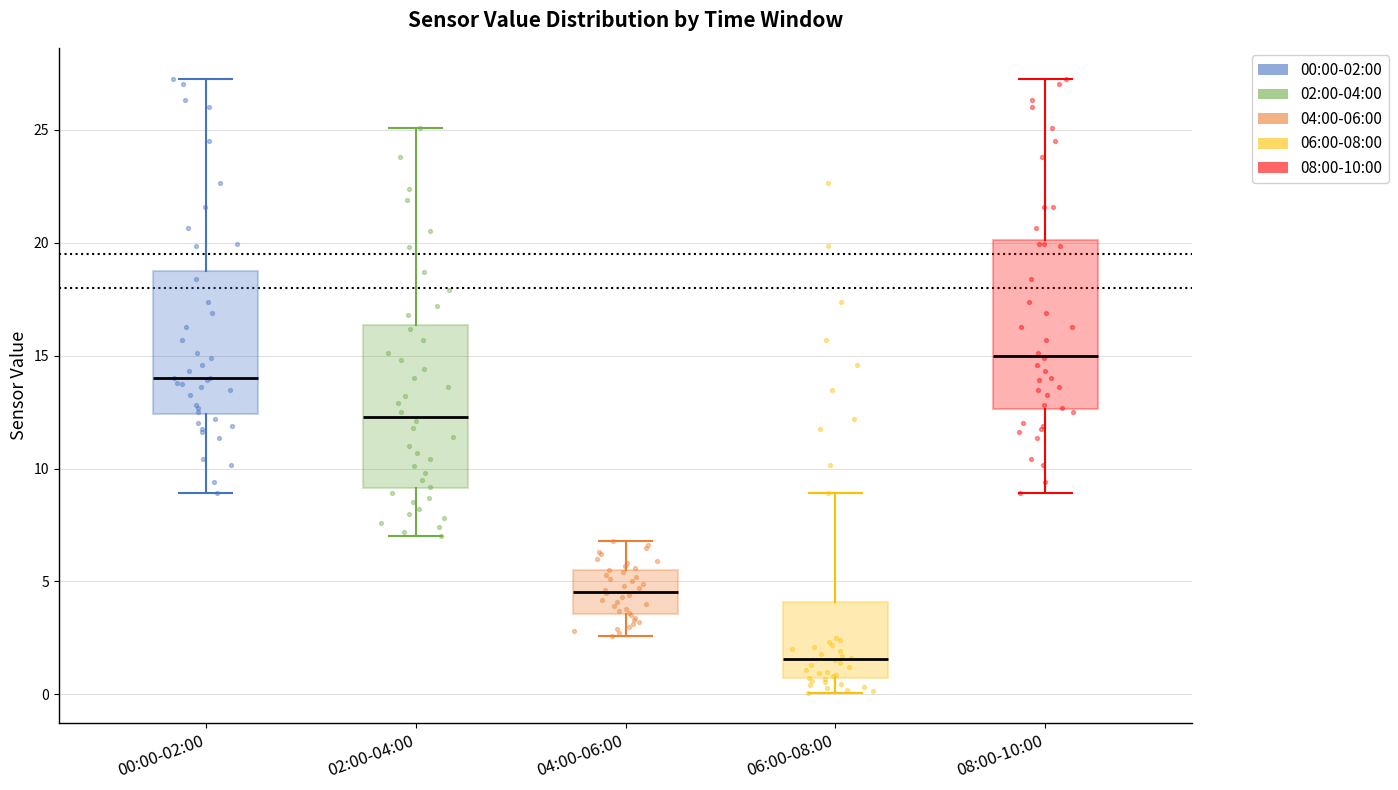

Where does the lower whisker of the box for 00:00-02:00 end on the y-axis? The values are not printed on the chart, so give them approximately, as read against the axis.

9.0